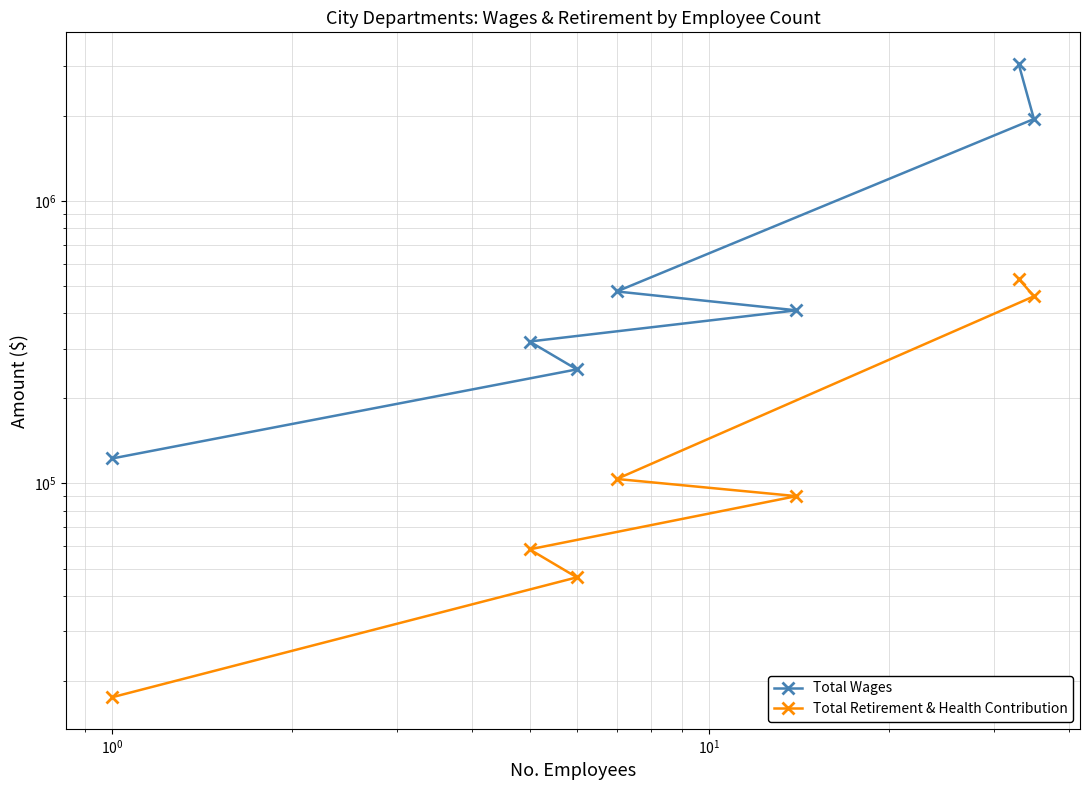

Is the value of Total Wages at $\mathdefault{10^{1}}$ greater than the value of Total Retirement & Health Contribution at $\mathdefault{10^{1}}$?

Yes